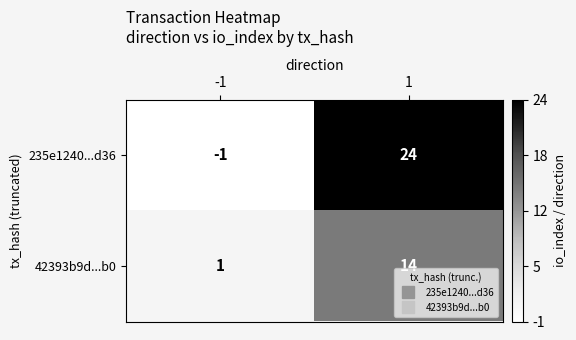

At how many categories does at least one series exceed 18?

1